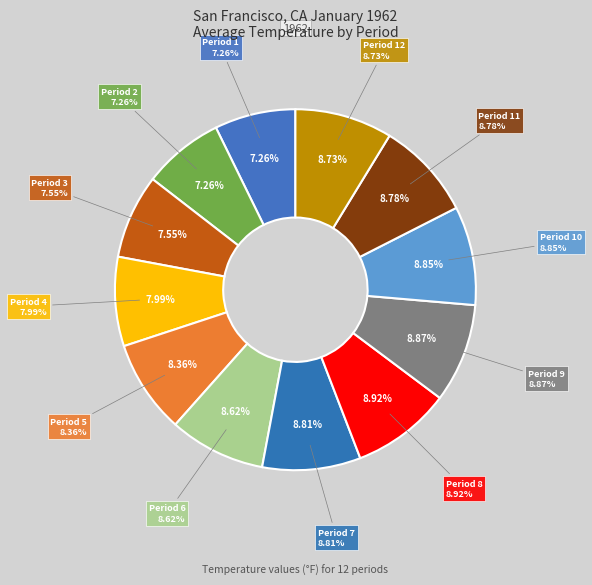

To the nearest percent, what portion does Period 8 represent?

9%